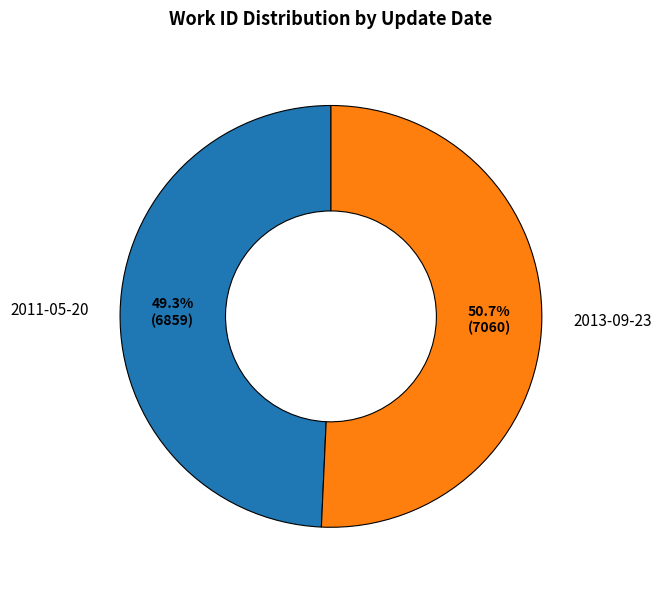

True or false: 2013-09-23 accounts for 51% of the total.

True